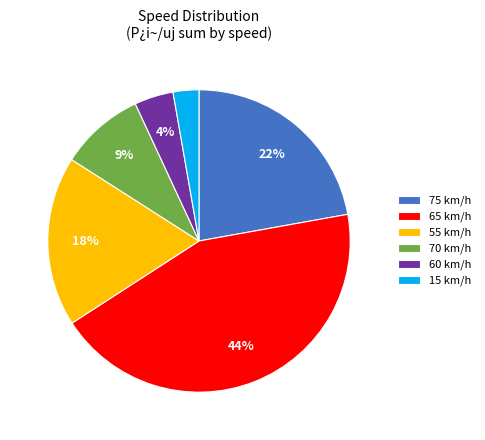

What percentage is the 75 km/h slice, to the nearest percent?

22%